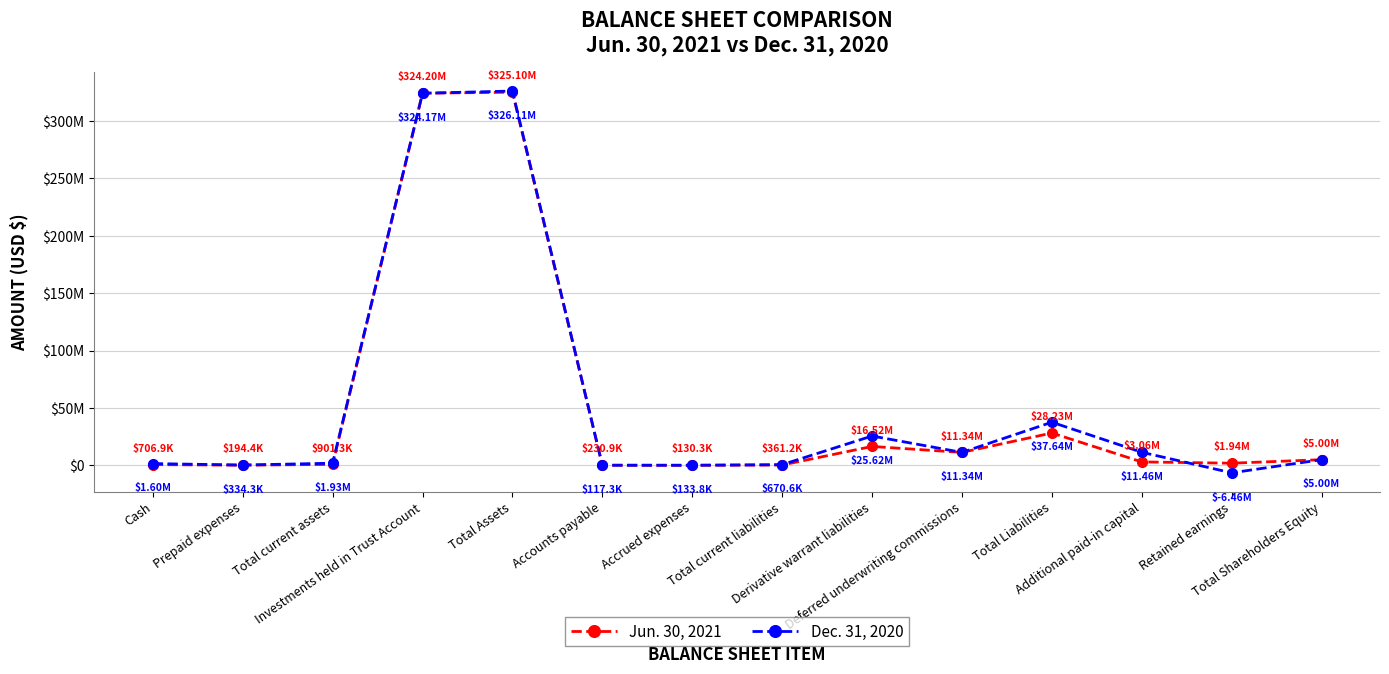

Does the chart display data point markers on the line(s)?

Yes